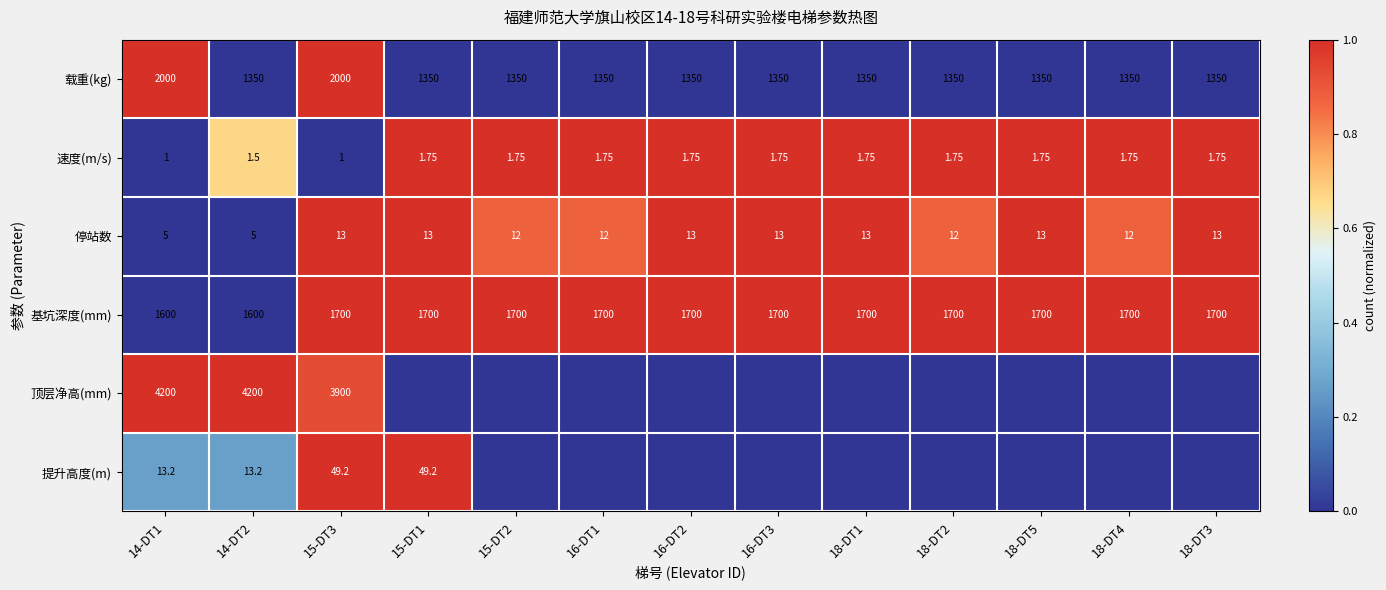

How many values in the 速度(m/s) series exceed 1?

11